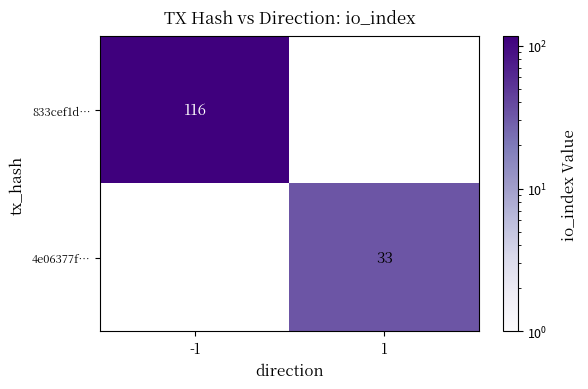

The value of 833cef1d… at -1 is 35. True or false?

False